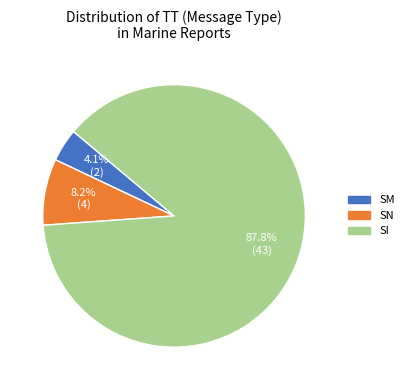

To the nearest percent, what percentage of the pie is SN?

8%